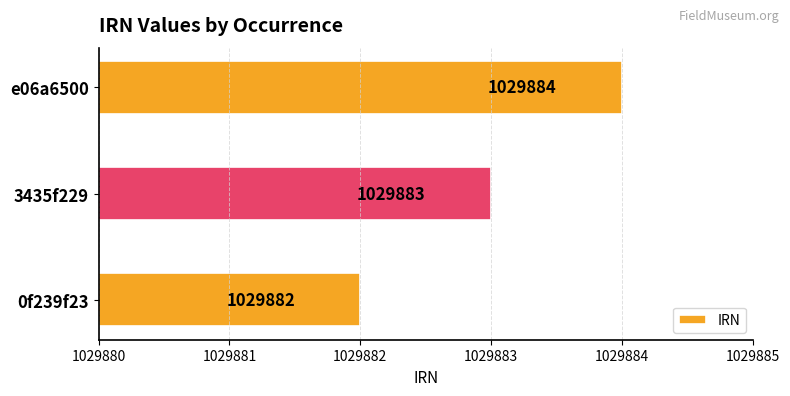

The value at 3435f229 is 1029883. True or false?

True